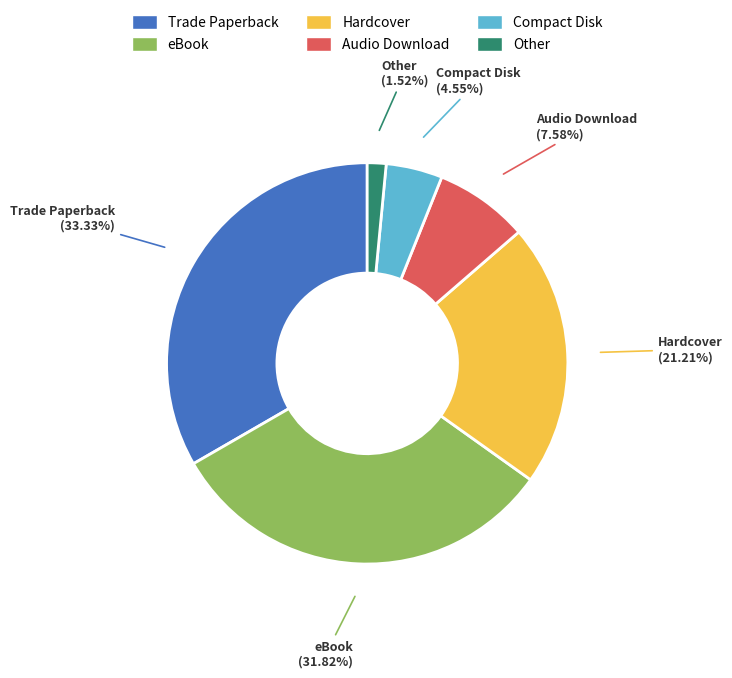

To the nearest percent, what is the average slice percentage?

17%